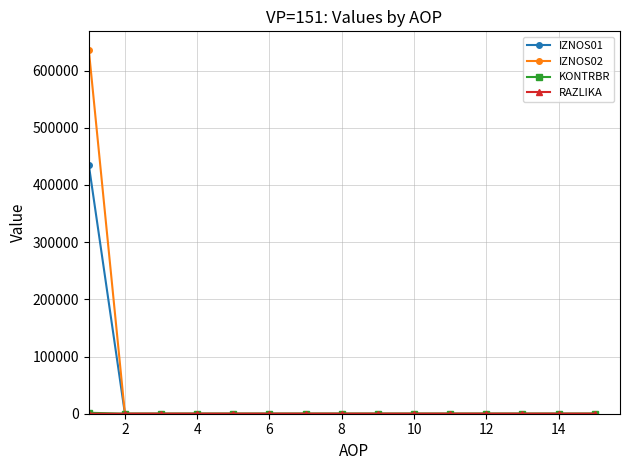

Which series has the largest range (max minus min)?

IZNOS02